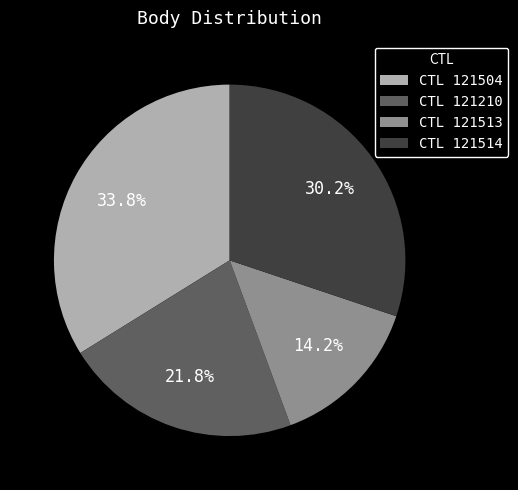

Does any single category account for the majority?

No